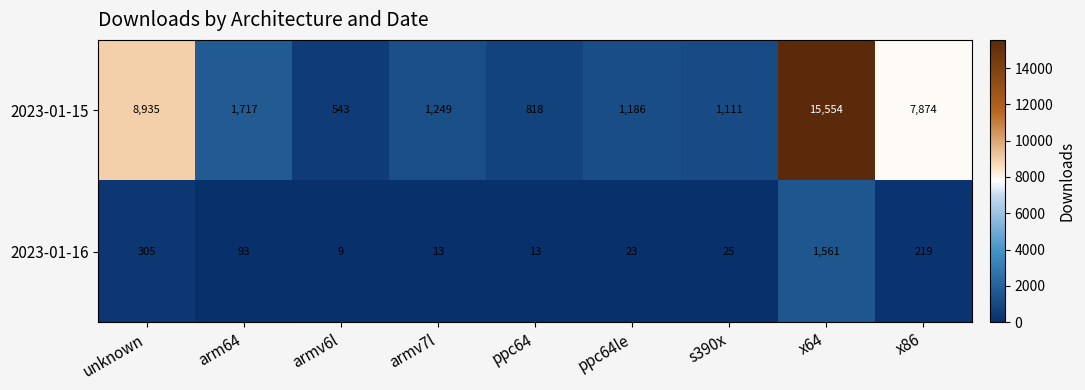

What is the maximum value shown in the chart?

15554